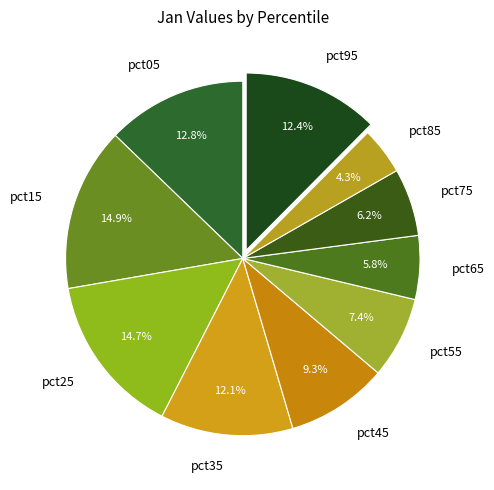

To the nearest percent, what portion does pct05 represent?

13%